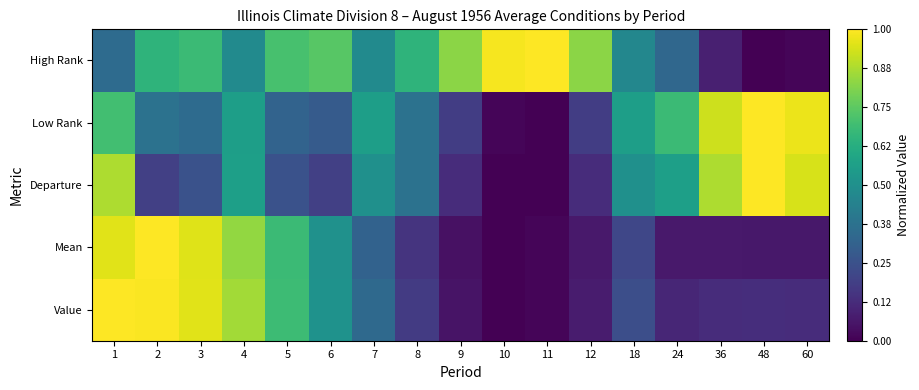

At which category is the sum across all series the highest?

1